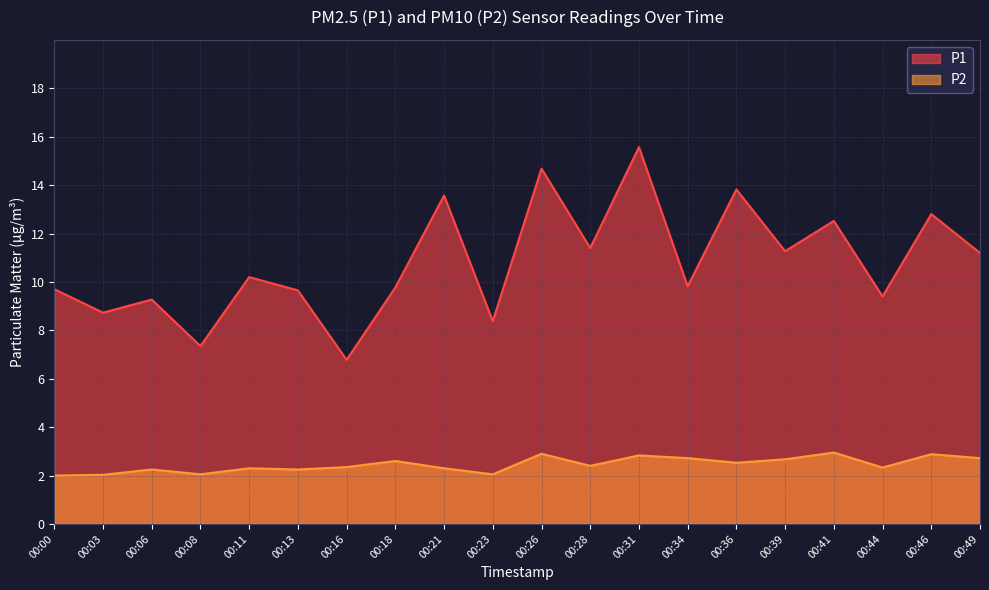

What are all the series names shown in the legend?

P1, P2